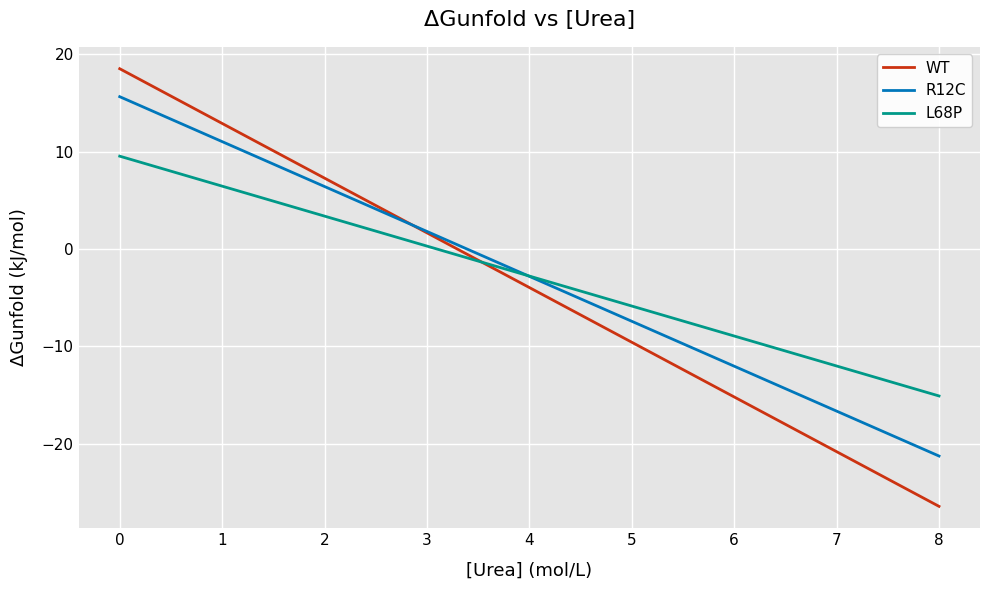

List the series in order of their overall mean, highest first.

L68P, R12C, WT